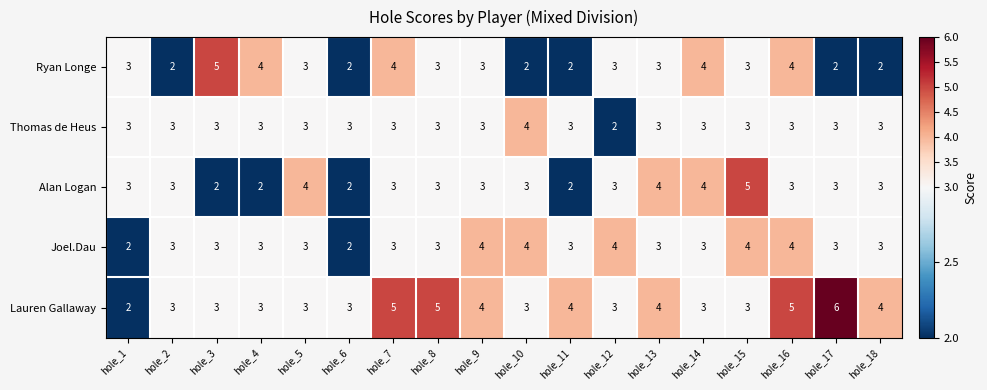

What value does the Thomas de Heus series have at hole_3?

3